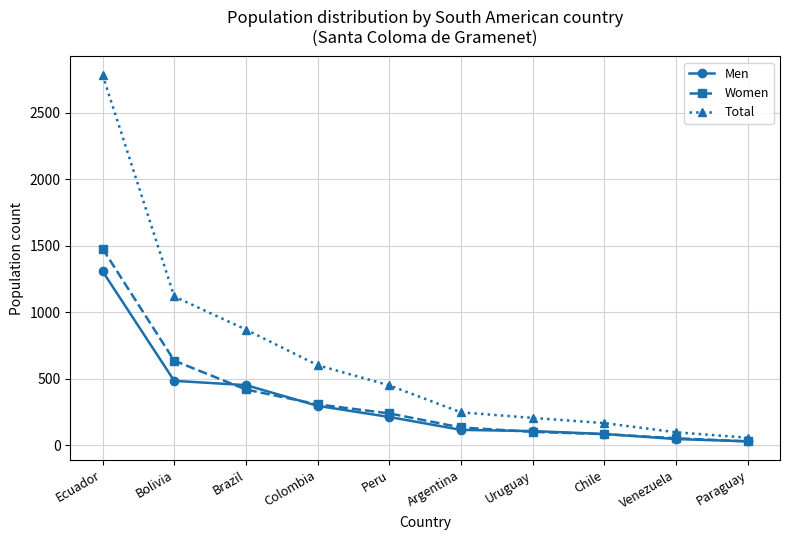

Where is Total nearest to the value 1420?

Bolivia